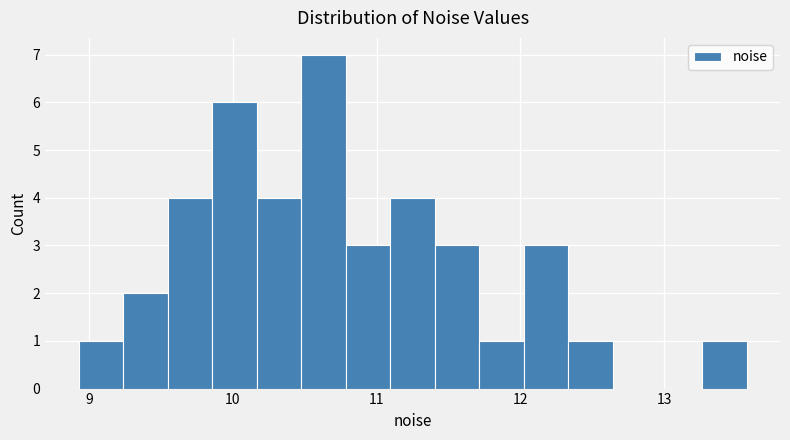

Around what value on the x-axis is the tallest bar? Give the approximate position of its centre, as read against the axis.

10.6